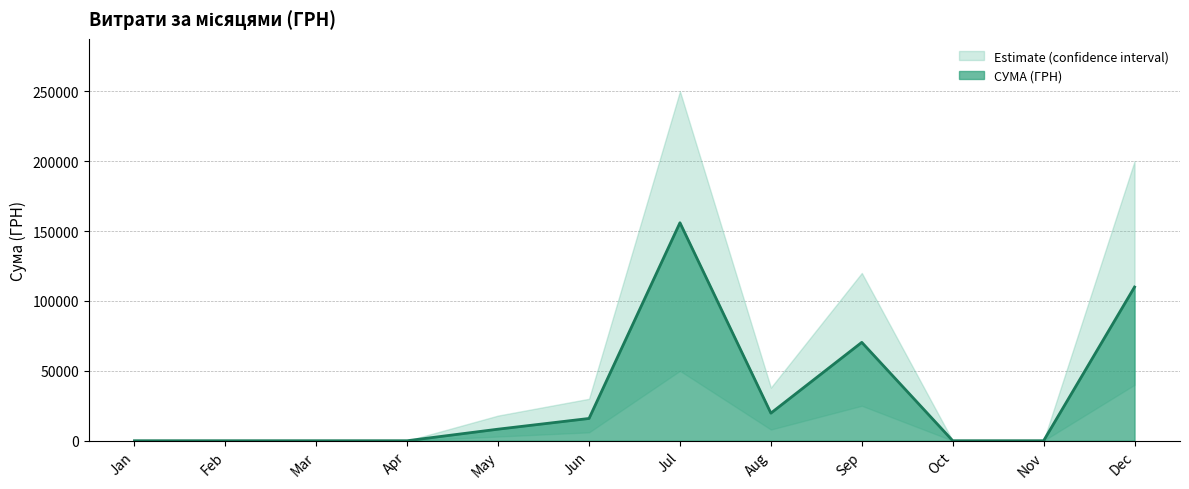

How many lines are shown in the chart?

1